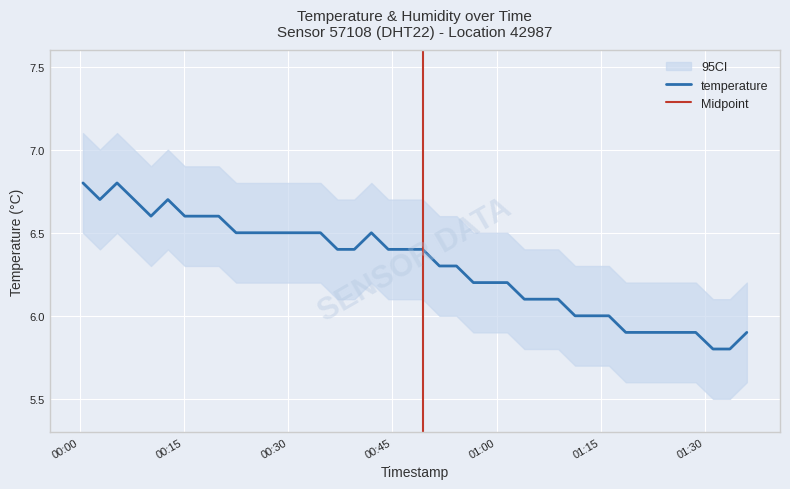

What is the change in value from 2023-04-25T00:17:33 to 2023-04-25T00:22:30?

-0.1